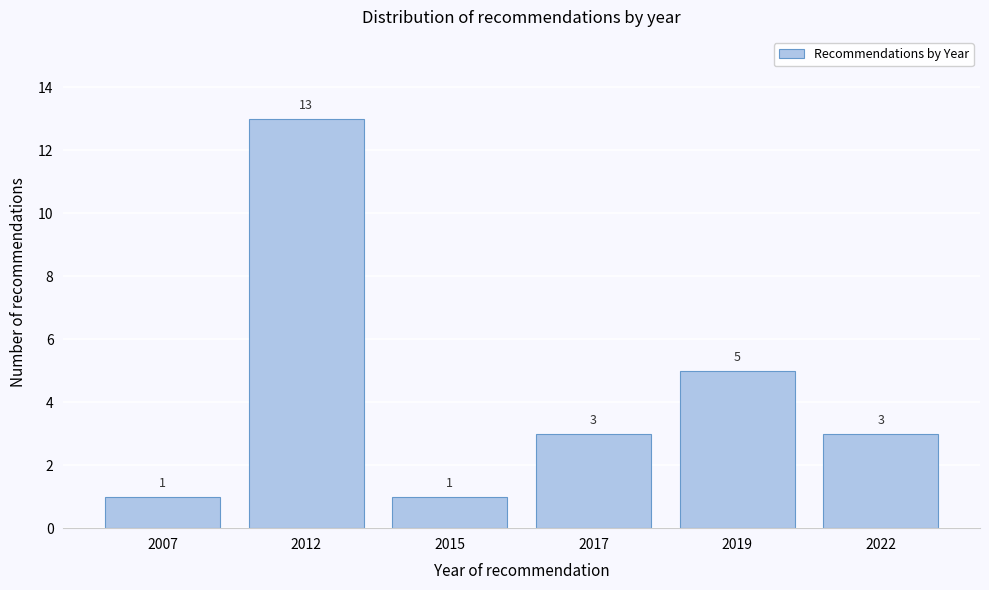

Reading left to right, what are all the values shown in this chart?

2007=1	2012=13	2015=1	2017=3	2019=5	2022=3